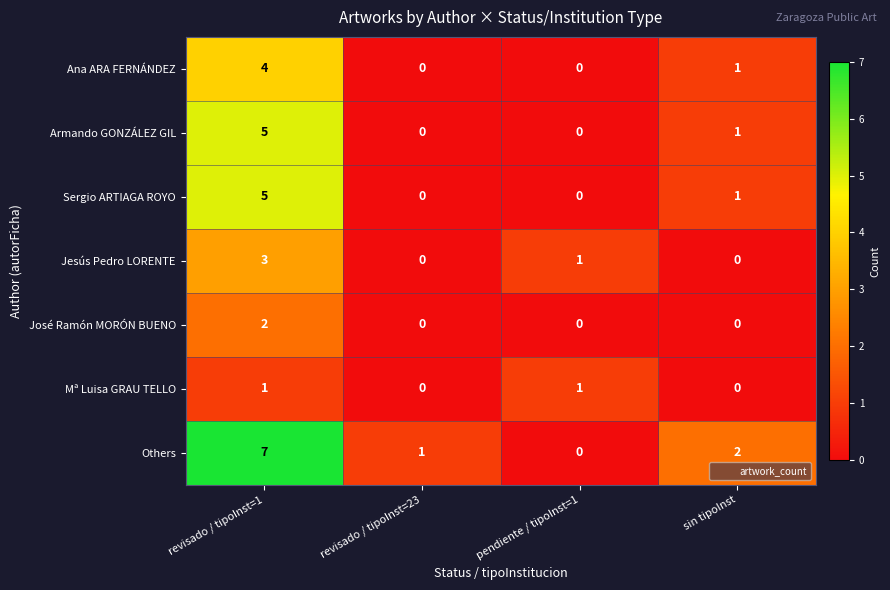

Which series has the largest total across all categories?

Others